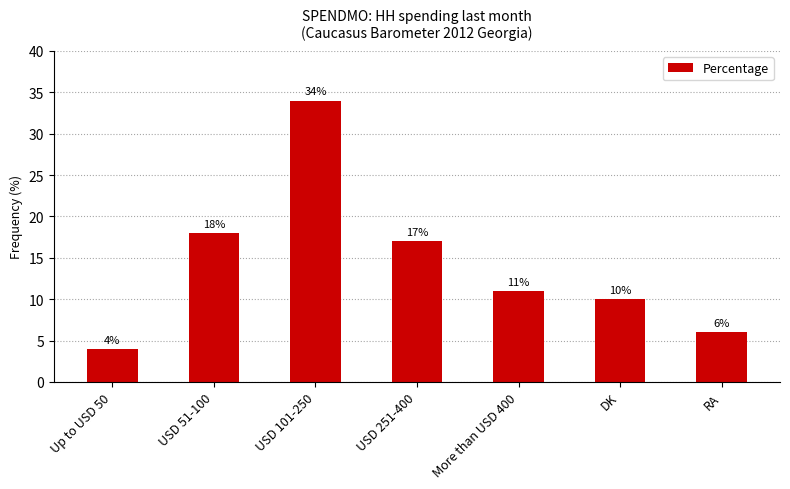

What is the smallest value displayed?

4